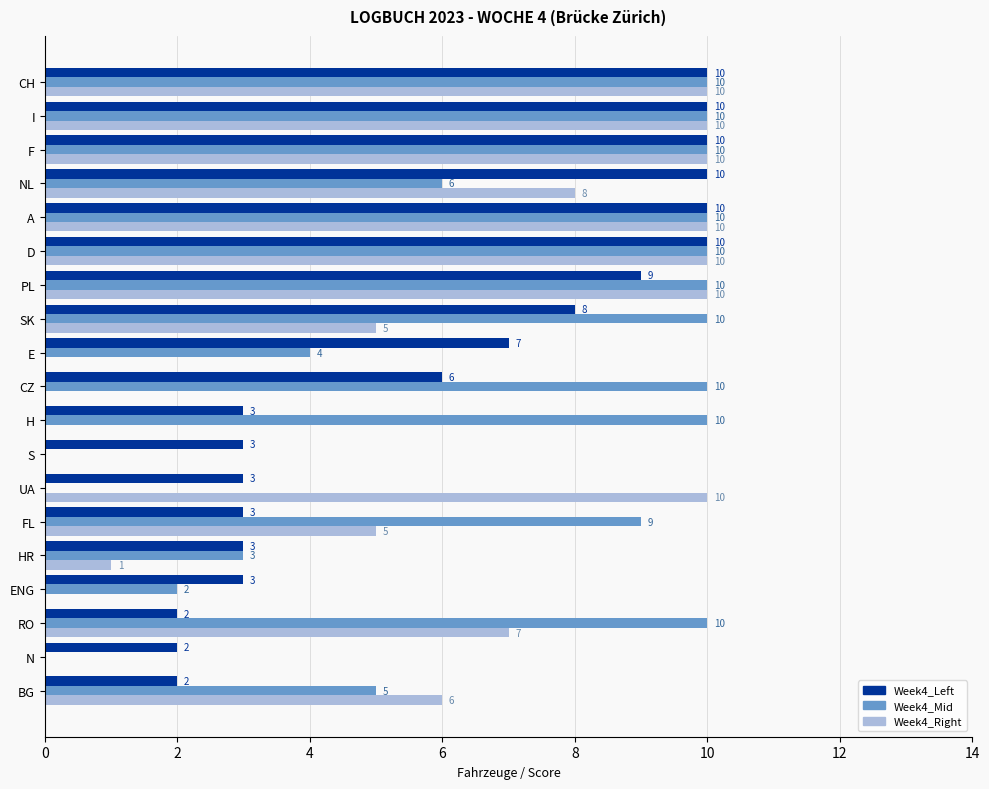

Which series has the largest total across all categories?

Week4_Mid